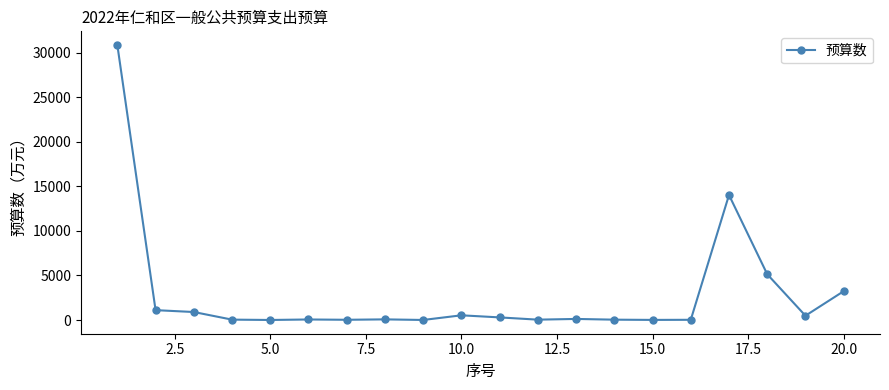

Count the number of categories in the chart.

20